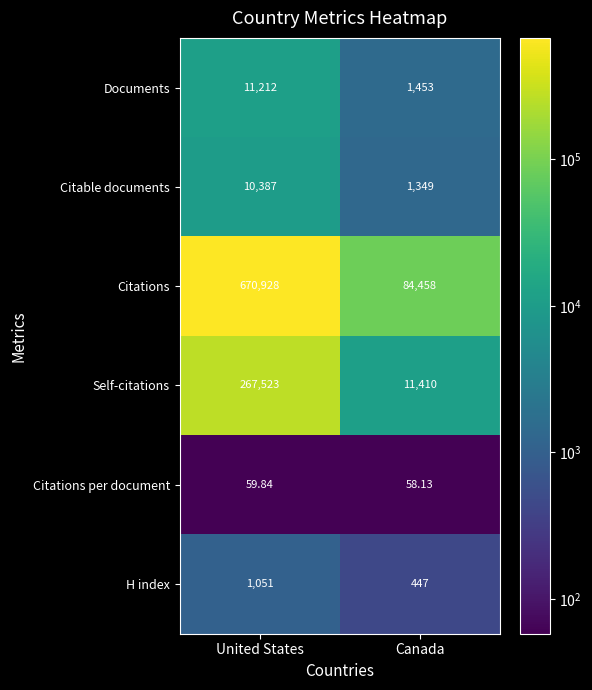

At how many categories does at least one series exceed 189200?

1